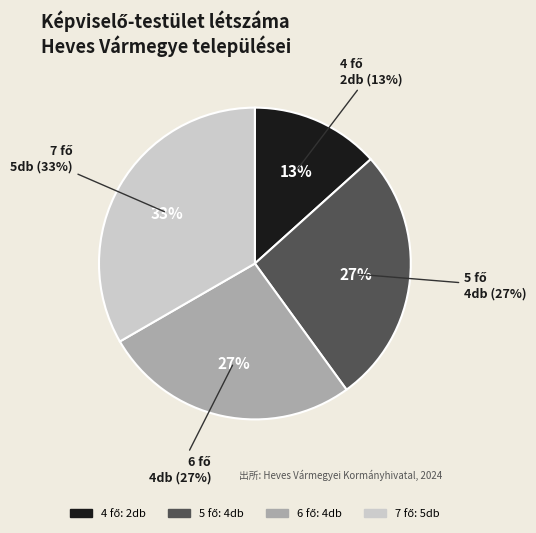

Is Abasár the majority of the pie?

No